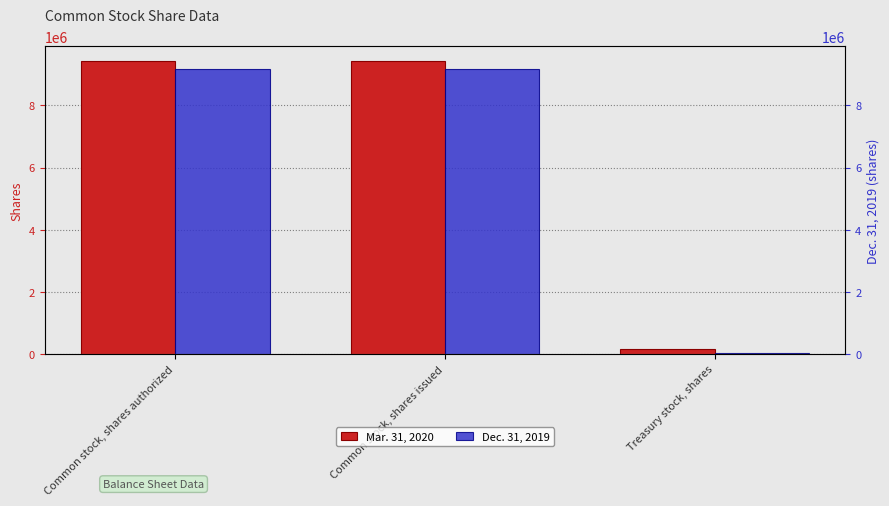

What is the difference between the Mar. 31, 2020 values at Treasury stock, shares and Common stock, shares authorized?

9272833